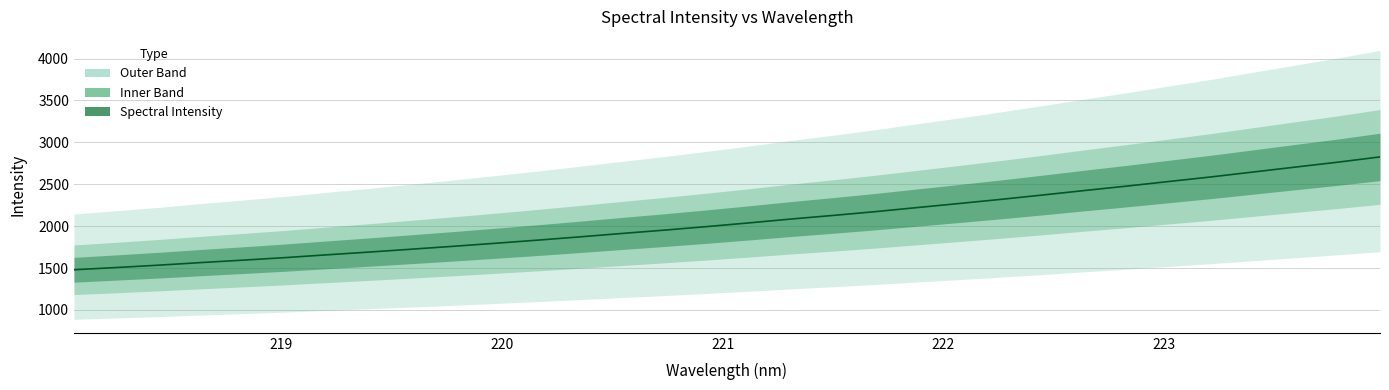

What is the difference between the maximum and minimum values?

1346.8